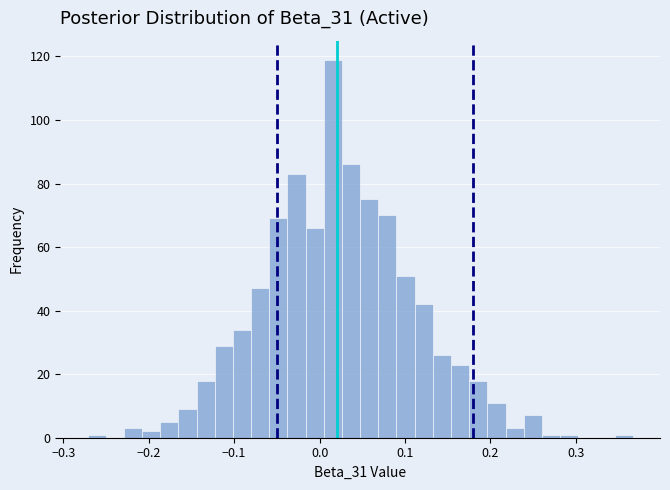

Around what value on the x-axis is the tallest bar? Give the approximate position of its centre, as read against the axis.

0.02